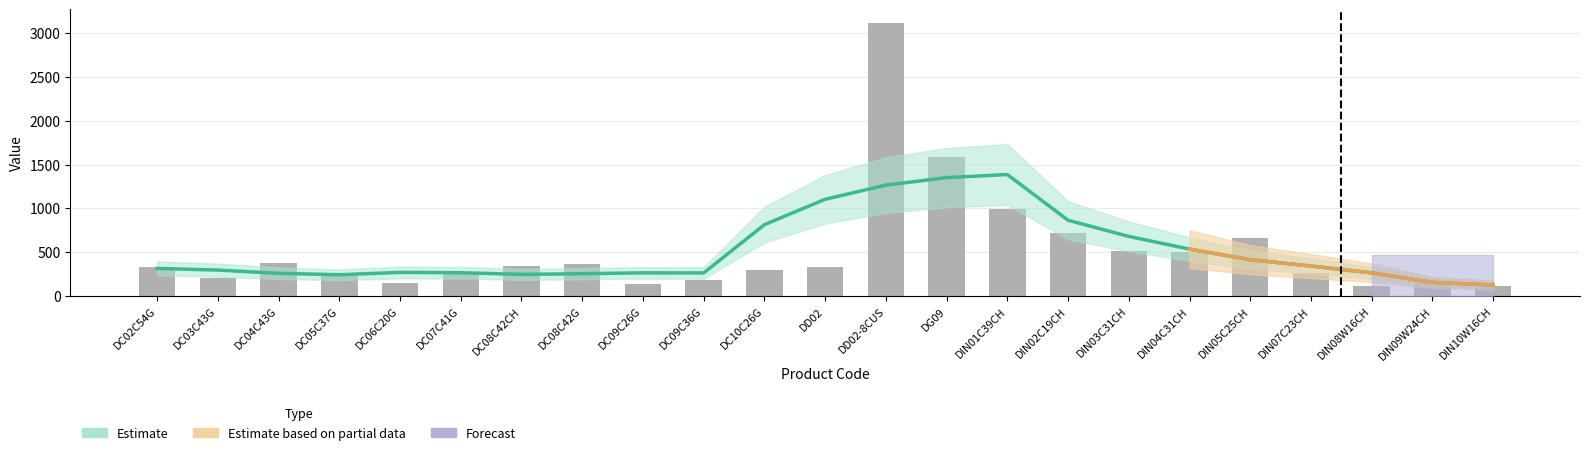

Which category has the highest value across all series?

DD02-8CUS